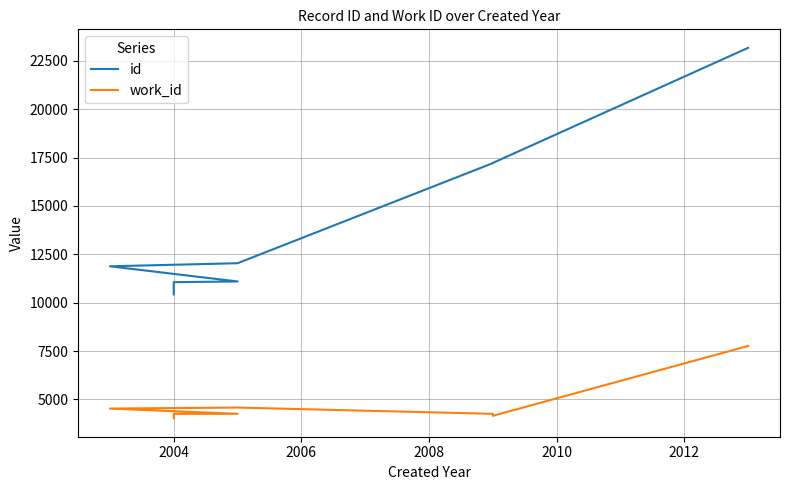

Which series has the widest spread of values?

id